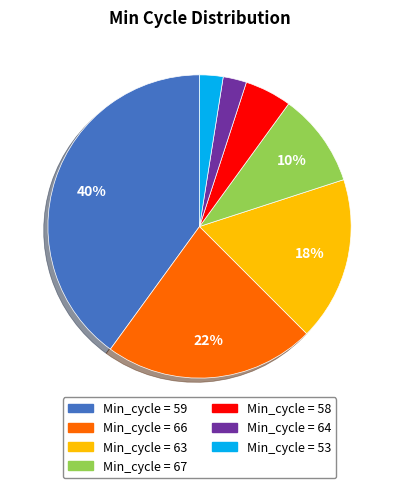

To the nearest percent, what is the difference between the largest and smallest slice percentages?

37%